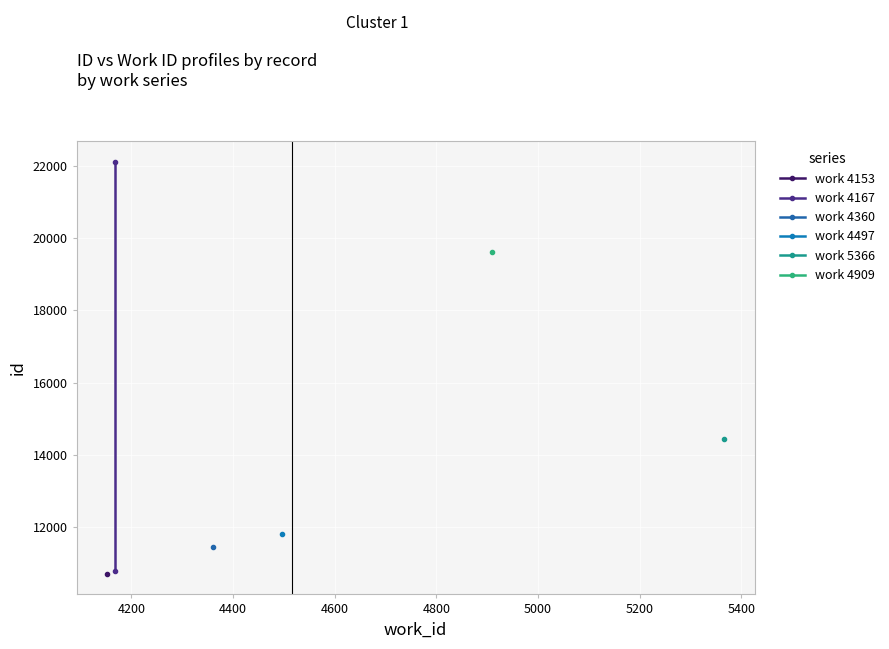

How many lines are shown in the chart?

1